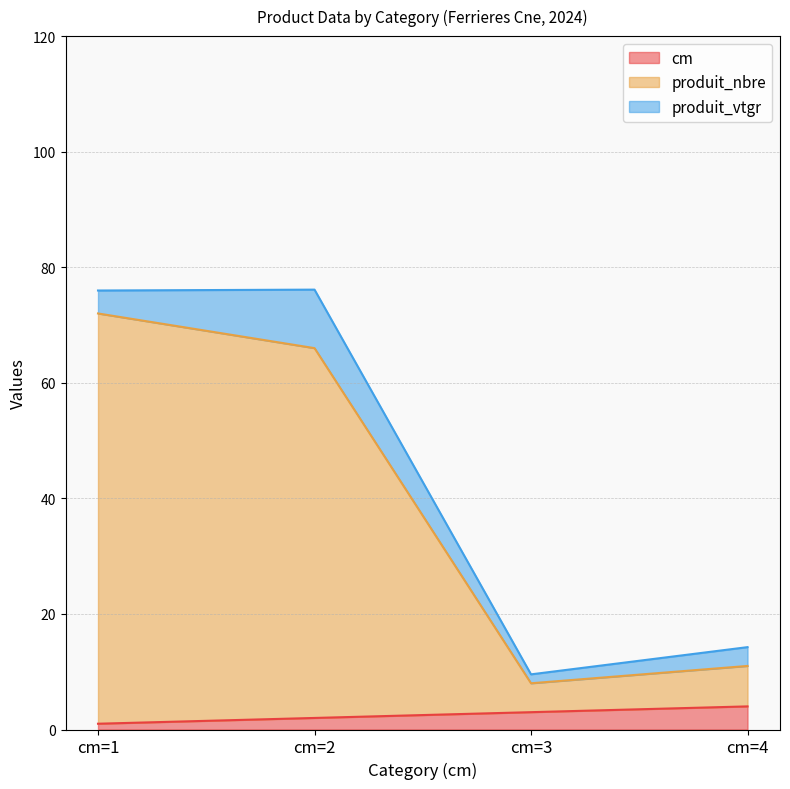

How many lines are shown in the chart?

3